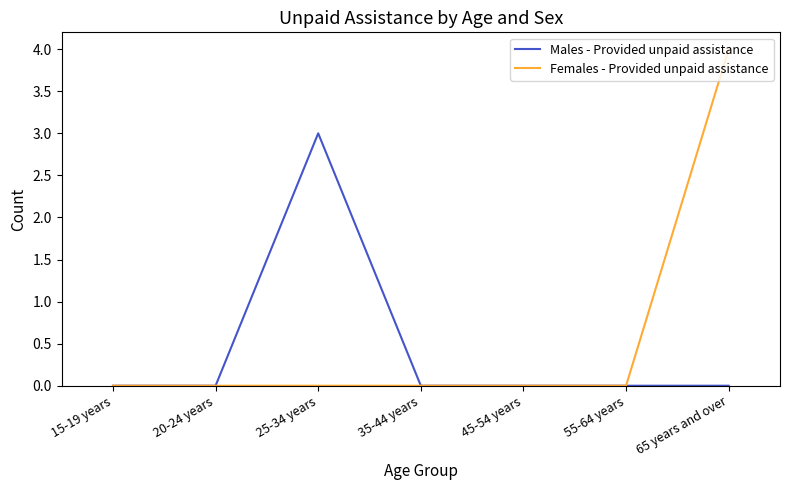

Does the chart display data point markers on the line(s)?

No